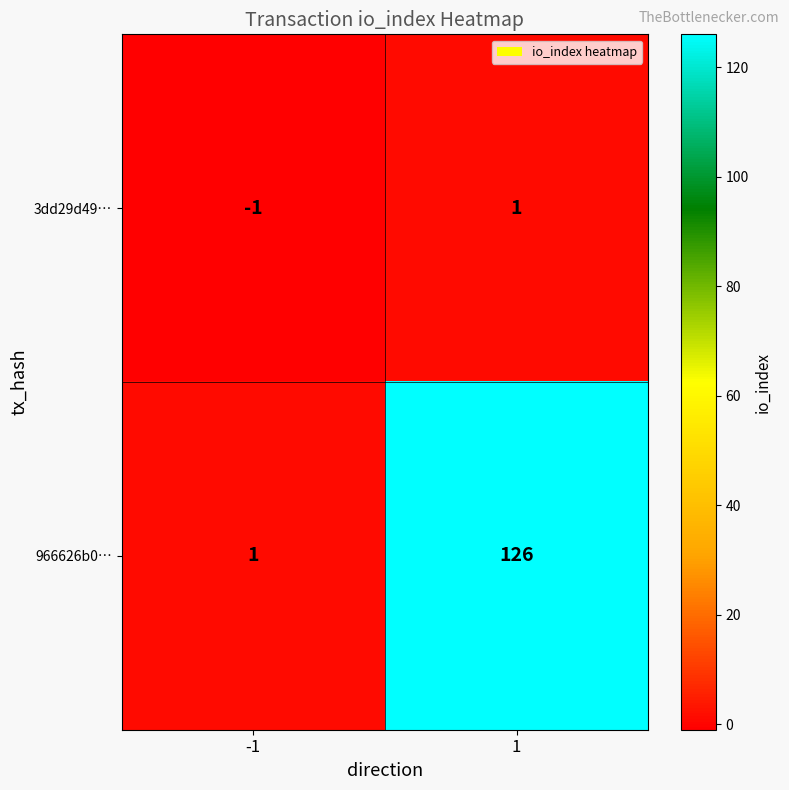

Reading left to right, extract all data points from this chart.

3dd29d49…: -1=-1	1=1
966626b0…: -1=1	1=126